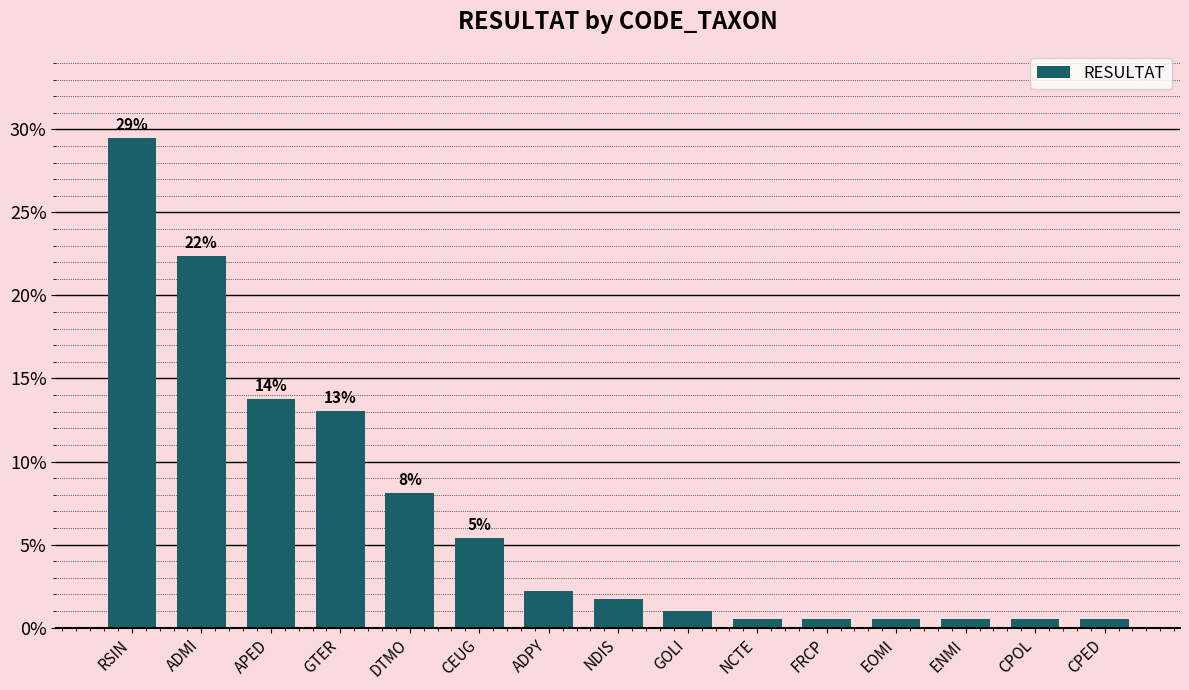

Reading left to right, list all the values displayed in this chart.

RSIN=0.3	ADMI=0.2	APED=0.1	GTER=0.1	DTMO=0.1	CEUG=0.1	ADPY=0.0	NDIS=0.0	GOLI=0.0	NCTE=0.0	FRCP=0.0	EOMI=0.0	ENMI=0.0	CPOL=0.0	CPED=0.0